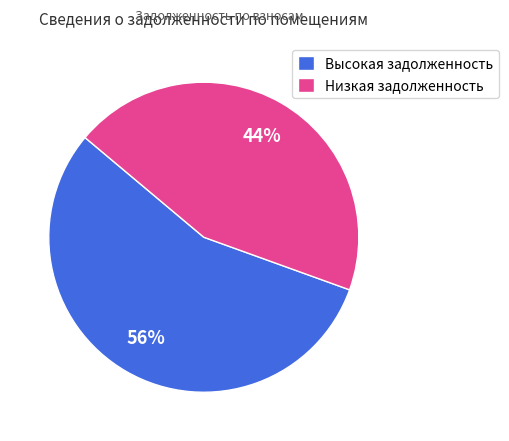

To the nearest percent, what is the average slice percentage?

50%